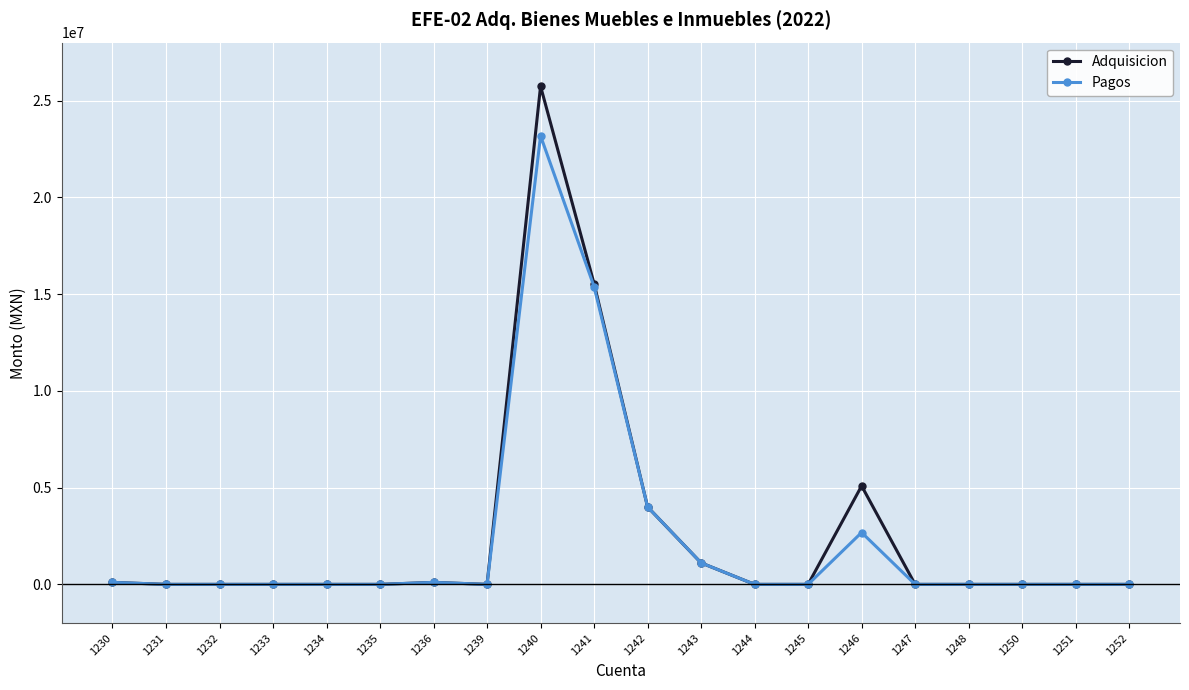

What is the difference between the maximum and minimum values in the Adquisicion series?

25747008.6